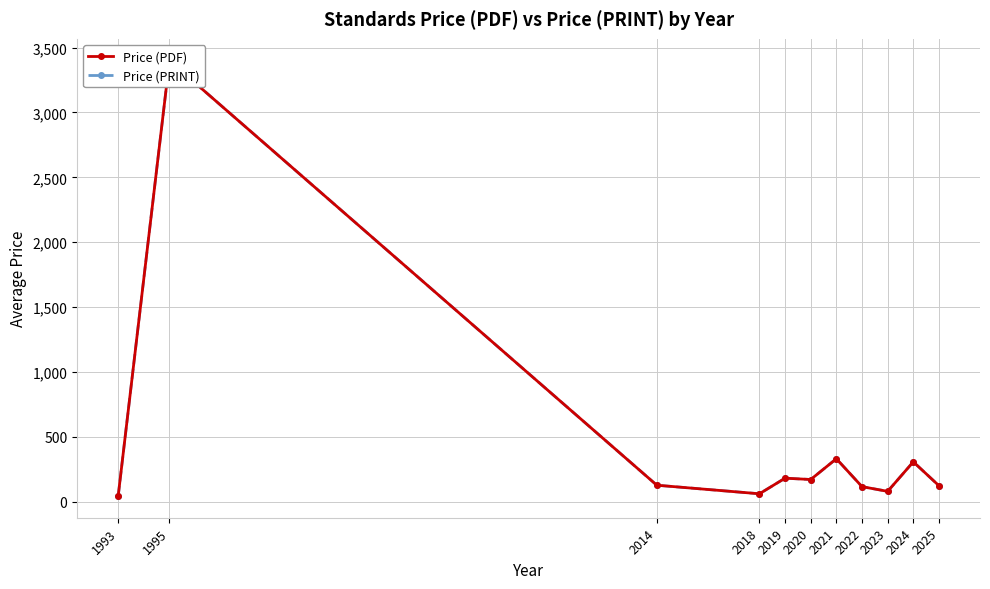

True or false: Price (PDF) and Price (PRINT) intersect in this chart.

False